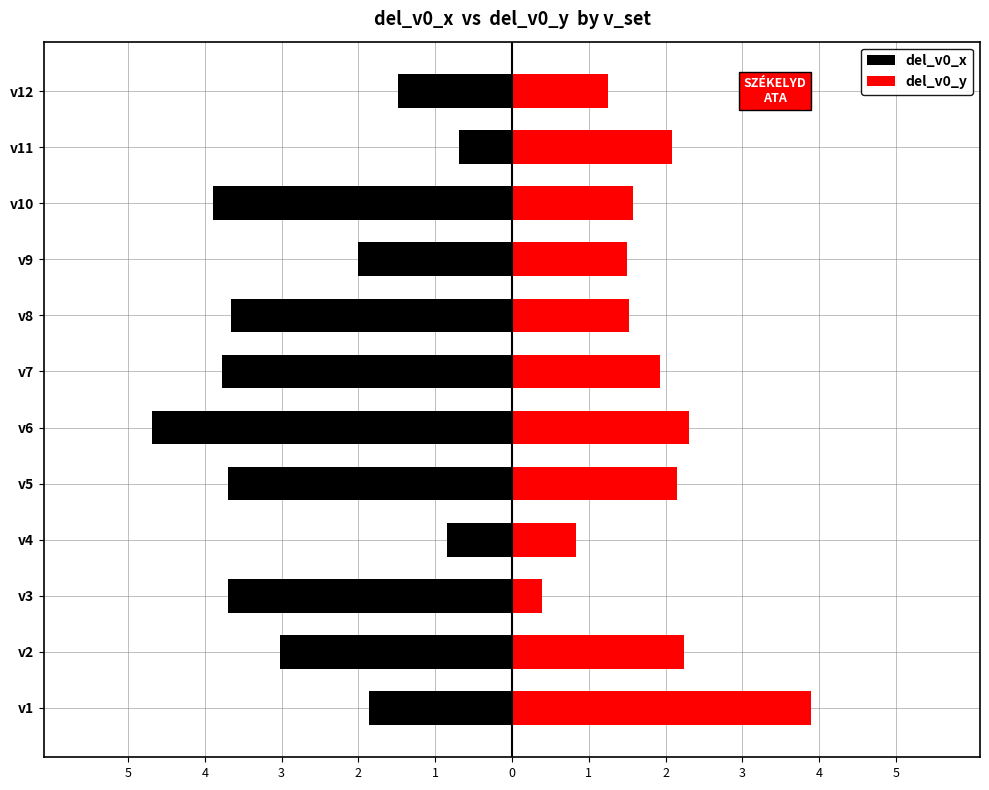

What is the sum of the del_v0_x values at v9 and v7?

-5.8